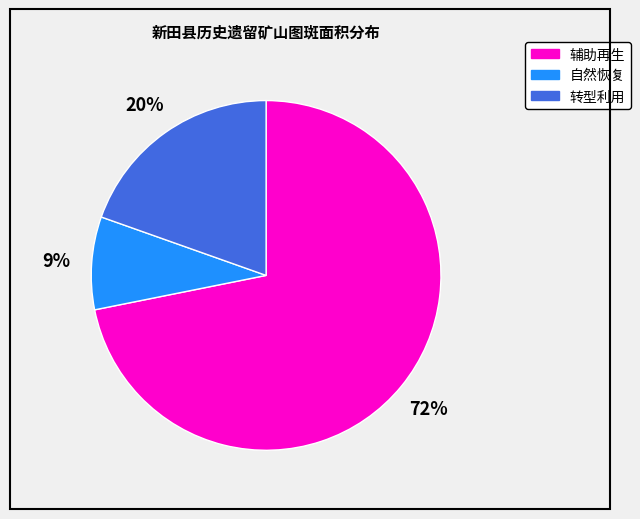

To the nearest percent, what is the average slice percentage?

33%